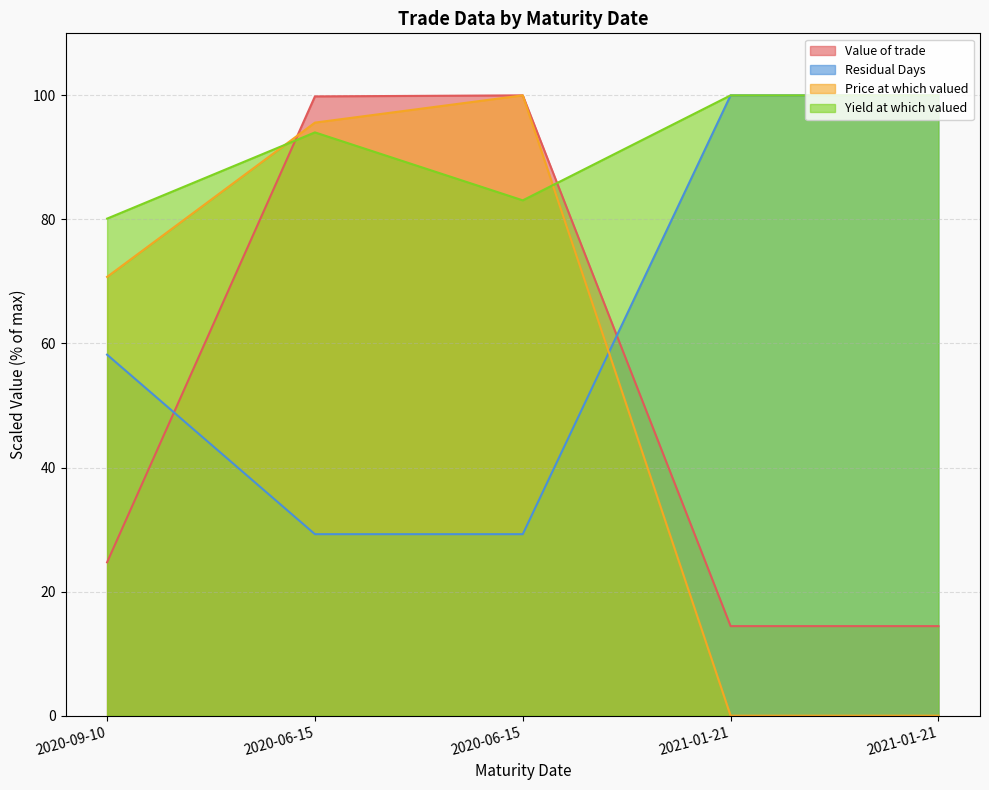

Between which two adjacent categories do Value of trade and Price at which valued first intersect?

2020-09-10 and 2020-06-15